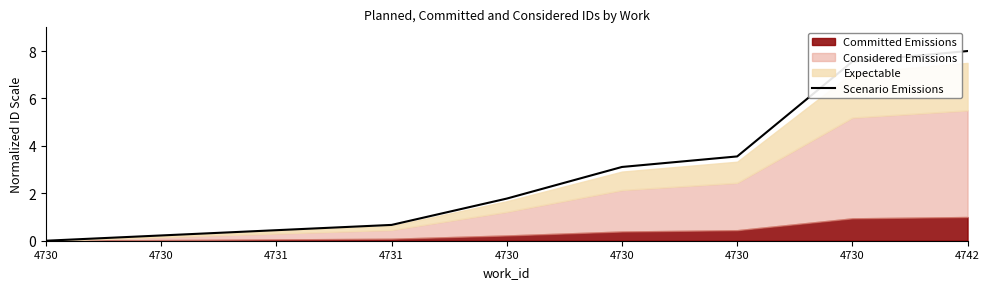

Does the chart have visible grid lines?

No